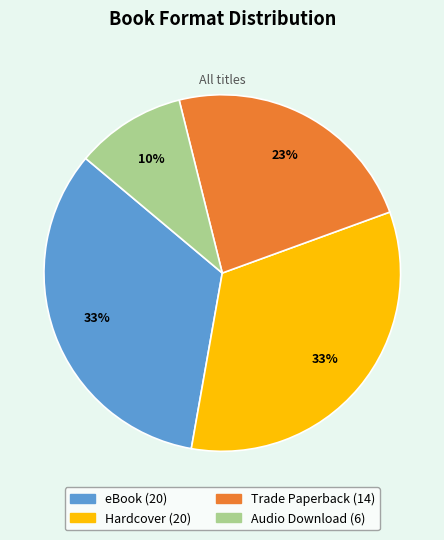

Is it true that Audio Download is 1% of the pie?

False